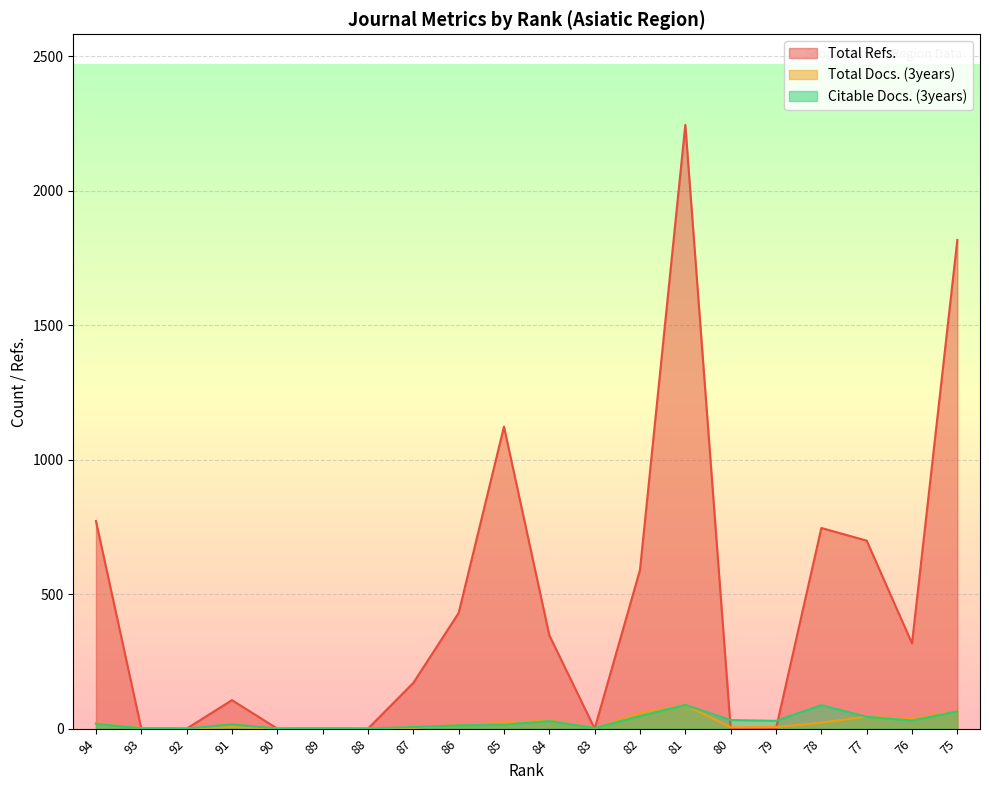

After their last crossing, which series has the higher values: Total Docs. (3years) or Total Refs.?

Total Refs.